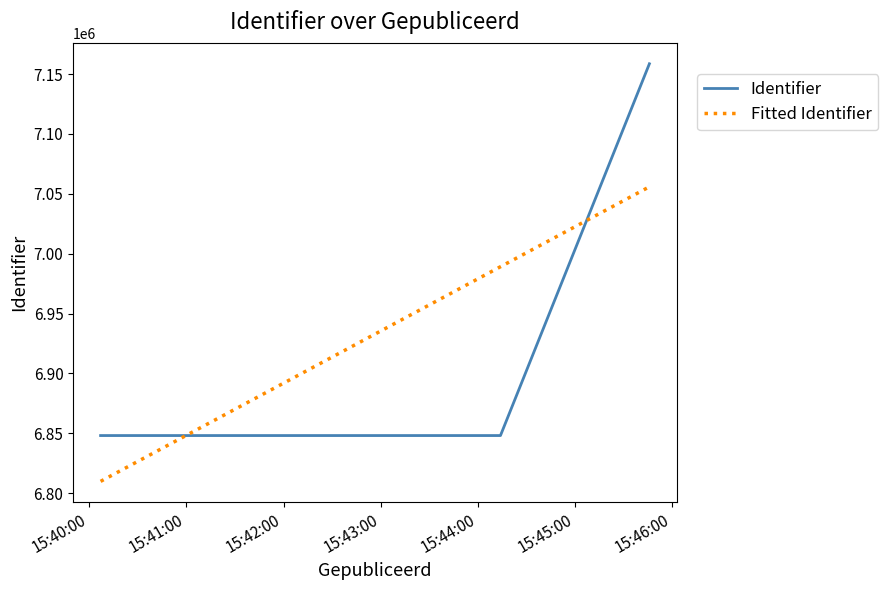

Which series has the widest spread of values?

Identifier